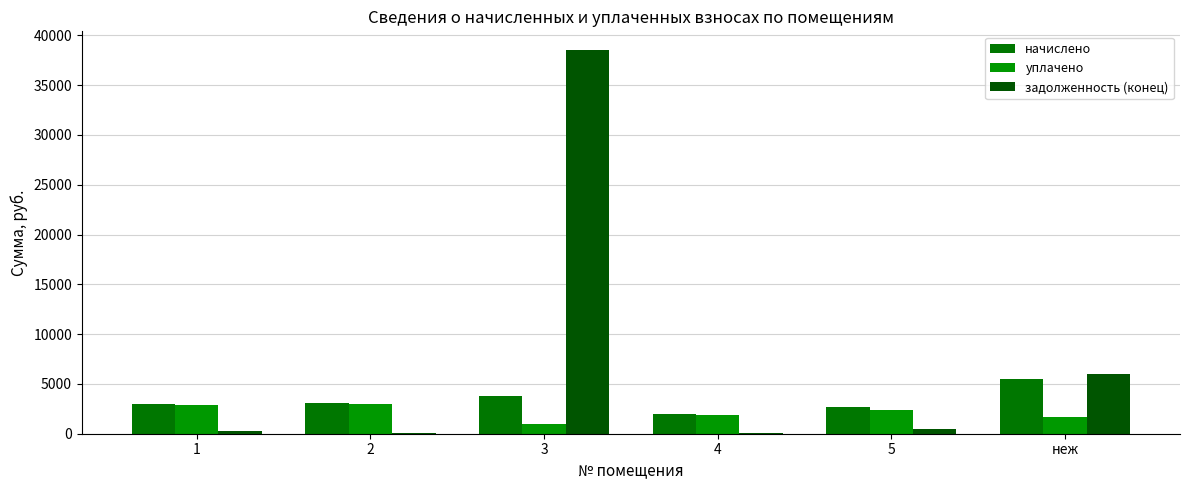

What is the difference between the задолженность (конец) values at неж and 2?

5867.3